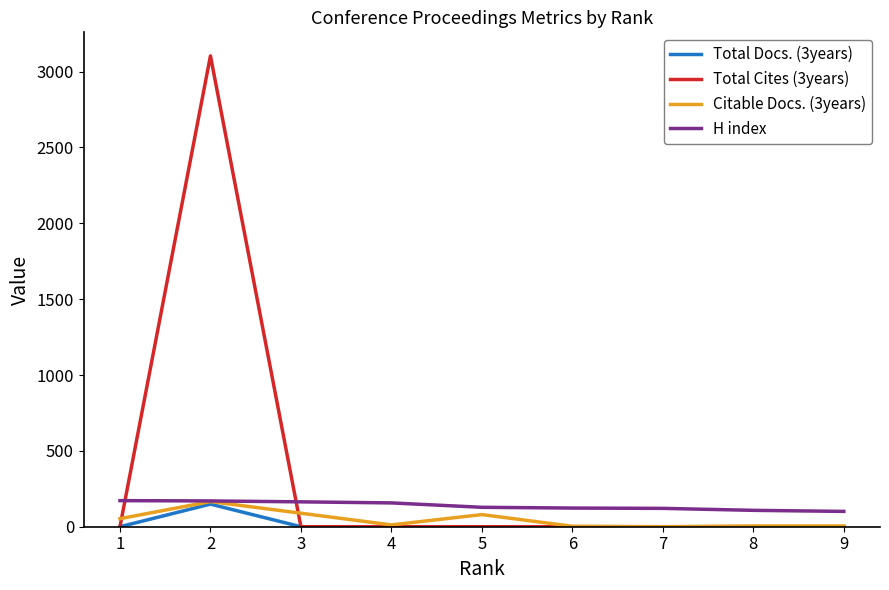

Is the value of Total Cites (3years) at 2 greater than the value of Total Docs. (3years) at 7?

Yes